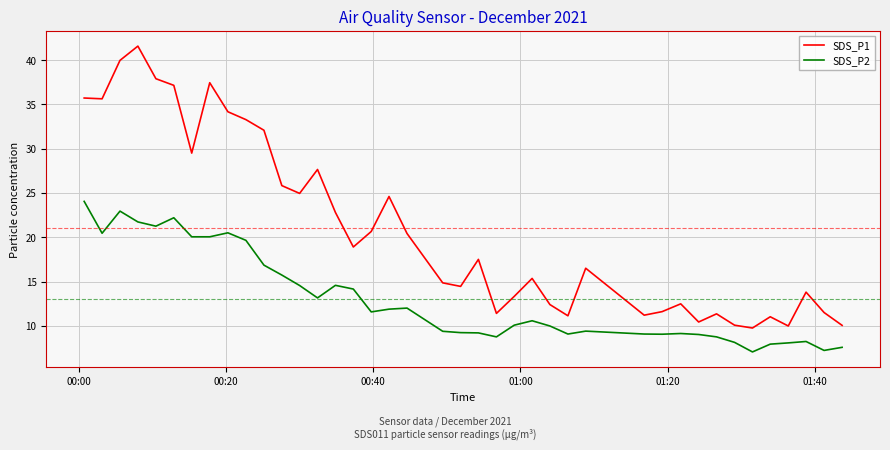

True or false: SDS_P1 has more than 0 points higher than both neighbors.

True